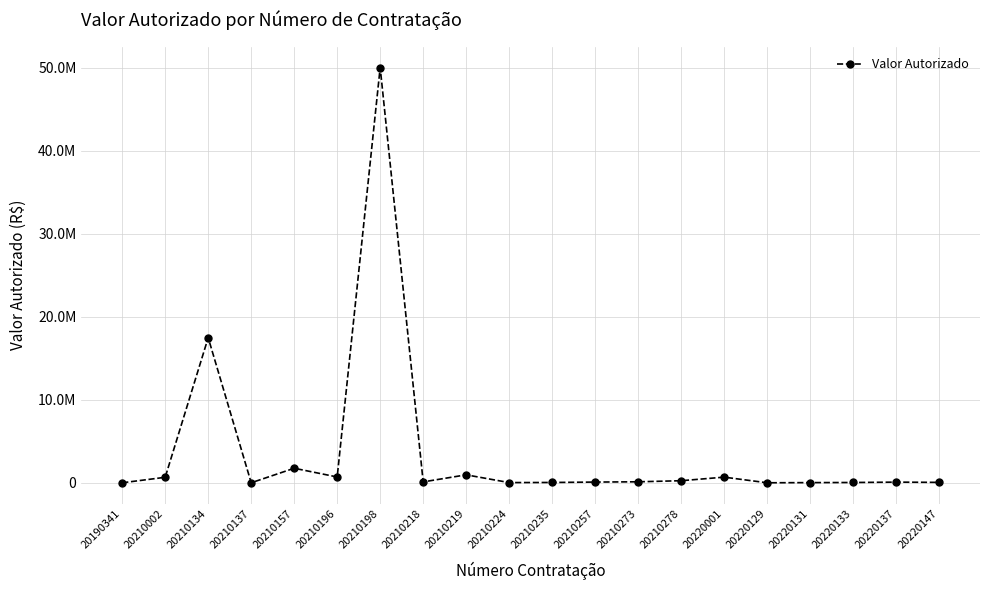

Rank the categories by value from lowest to highest.

20190341, 20220129, 20210137, 20220131, 20210224, 20220133, 20210235, 20220147, 20220137, 20210257, 20210218, 20210273, 20210278, 20210002, 20220001, 20210196, 20210219, 20210157, 20210134, 20210198